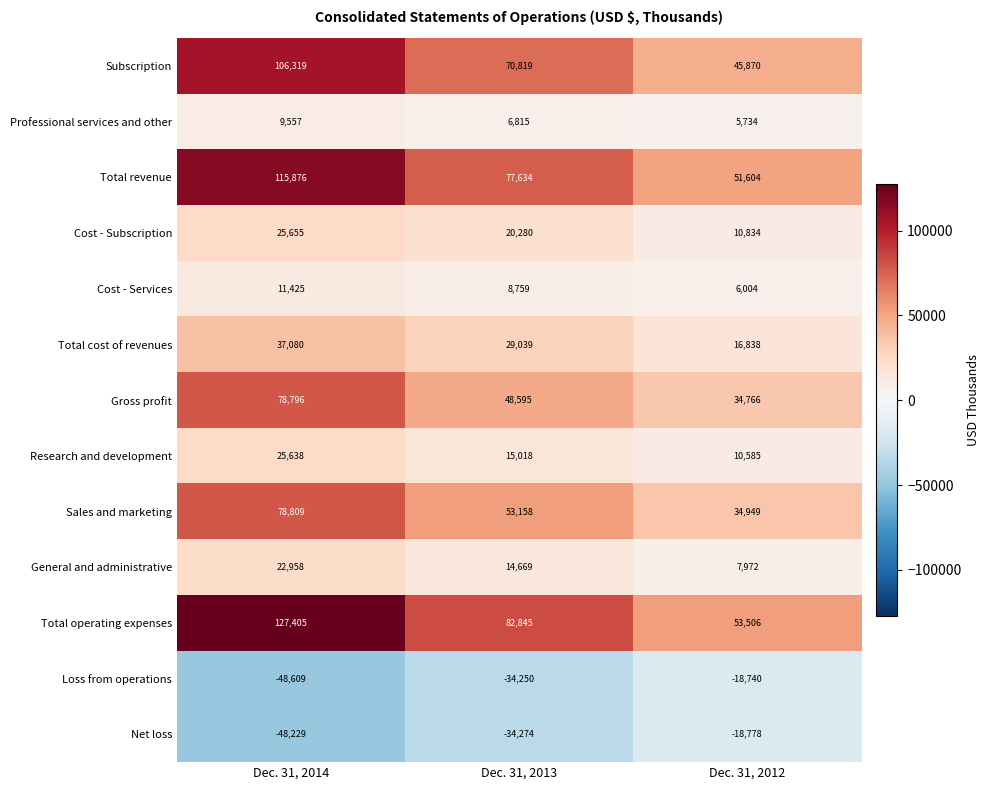

Is it true that Total operating expenses equals 53506 at Dec. 31, 2012?

True